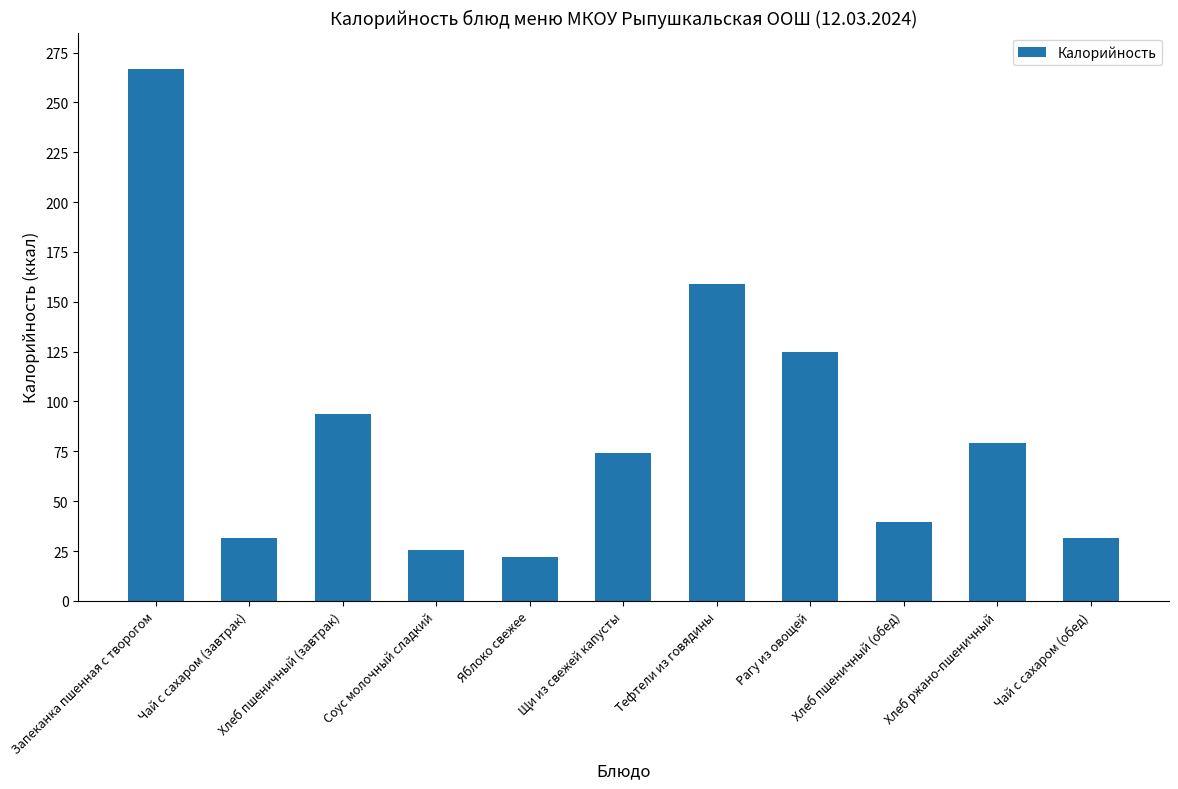

The value at Чай с сахаром (обед) is 52.0. True or false?

False